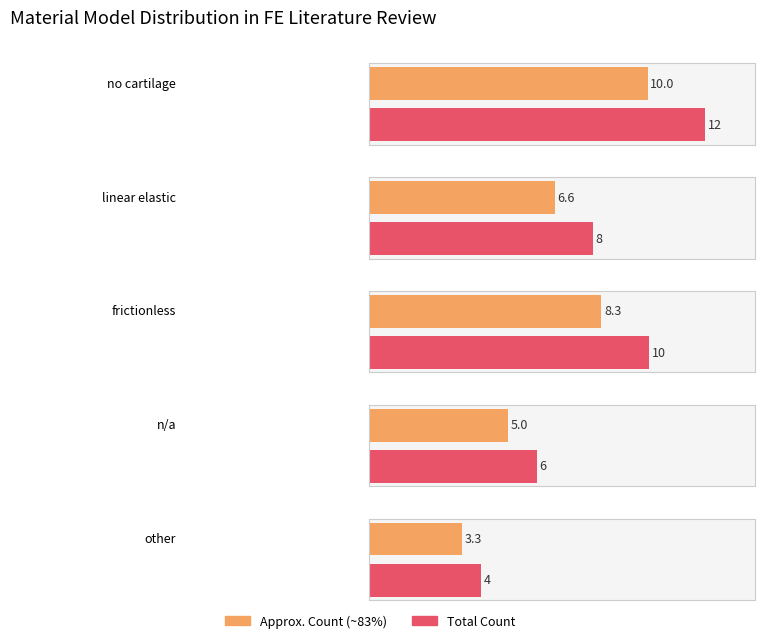

The value of n/a at 0 is 6. True or false?

True